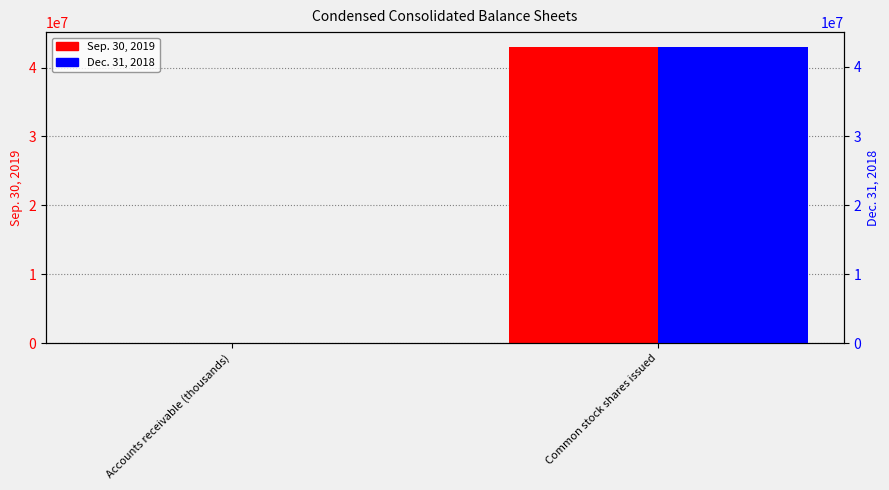

What position from the left is Common stock shares issued?

2